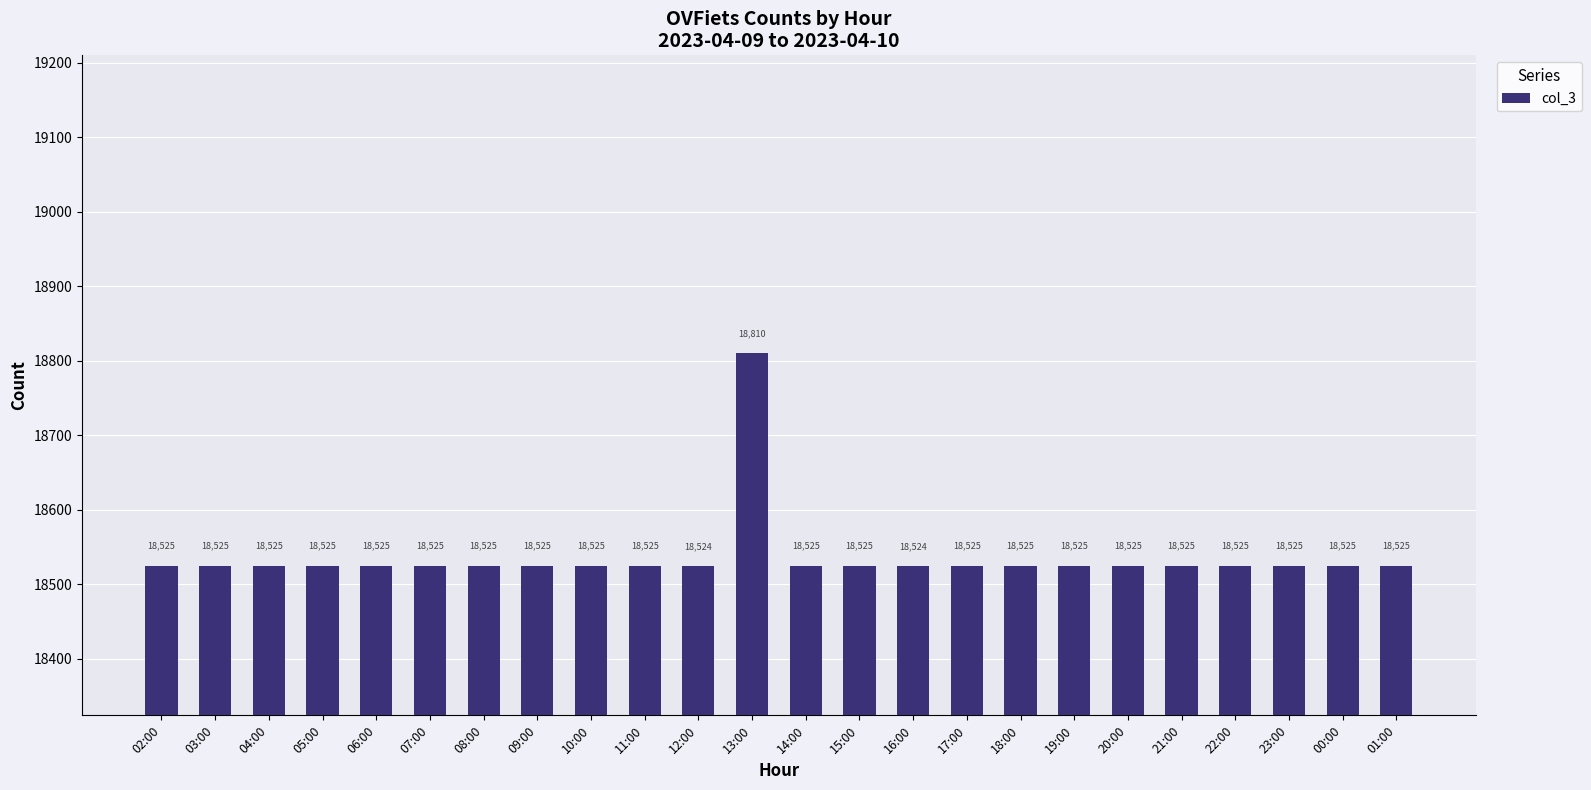

What value does the data have at 08:00?

18525